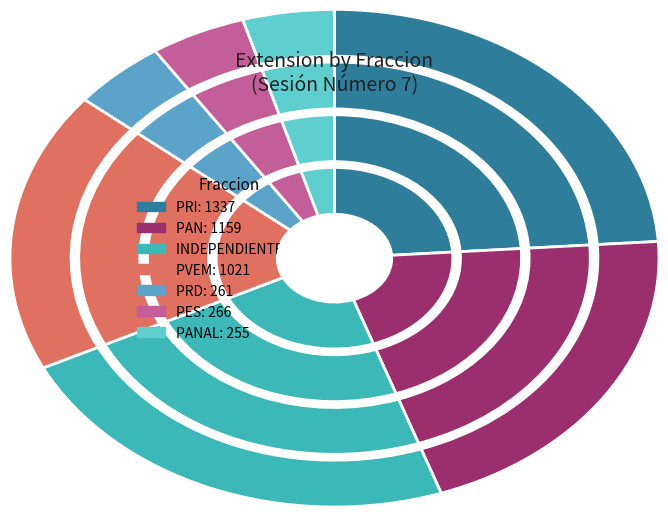

How many segments does this pie chart have?

7